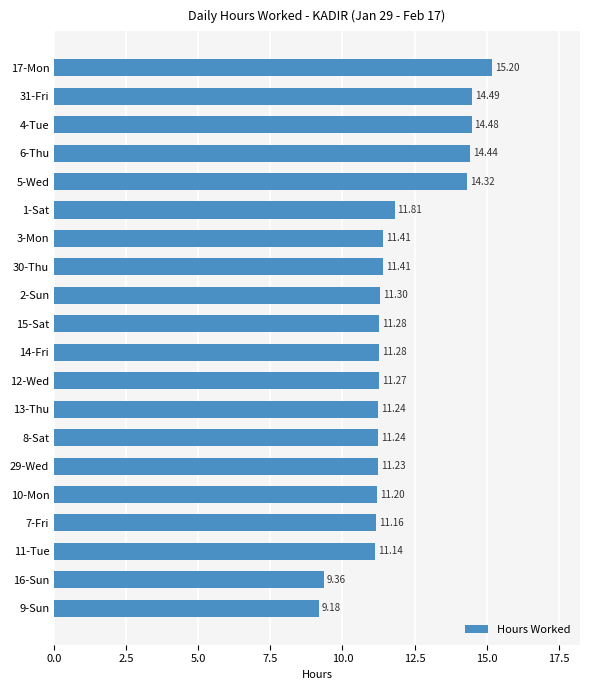

Between 1-Sat and 6-Thu, which is larger?

6-Thu